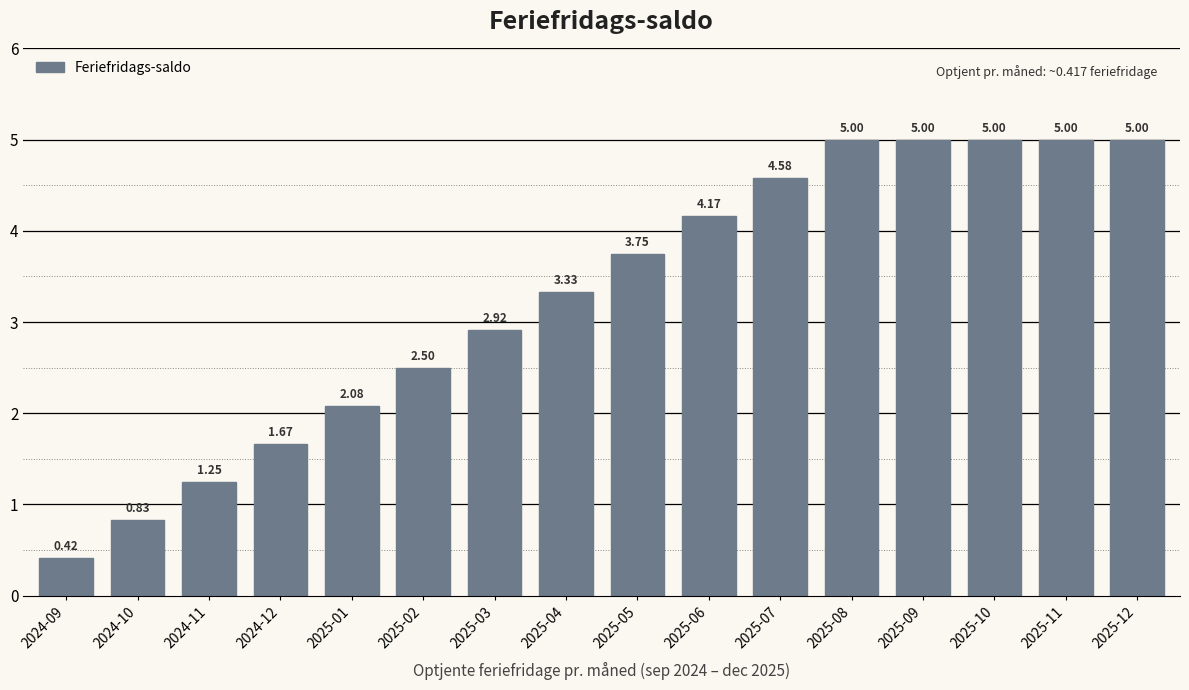

What is the sum of the values at 2025-05 and 2025-11?

8.8